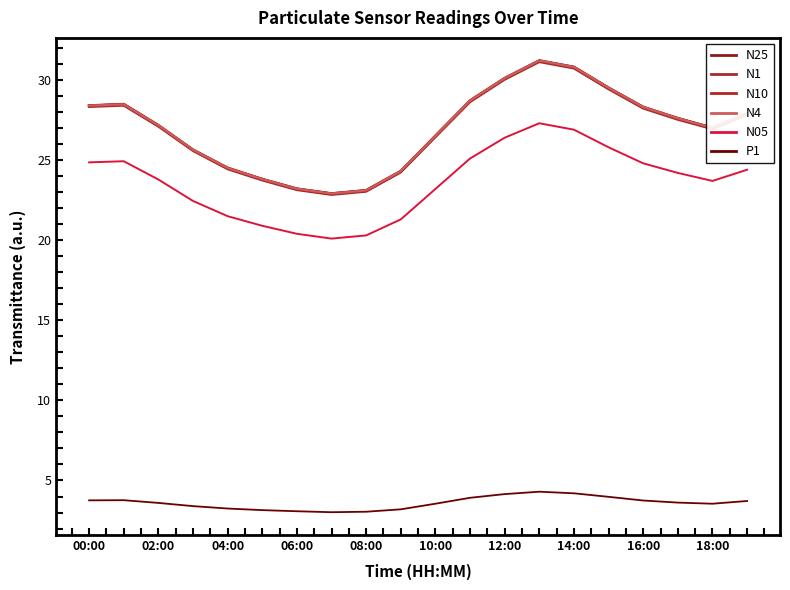

How many lines are shown in the chart?

6